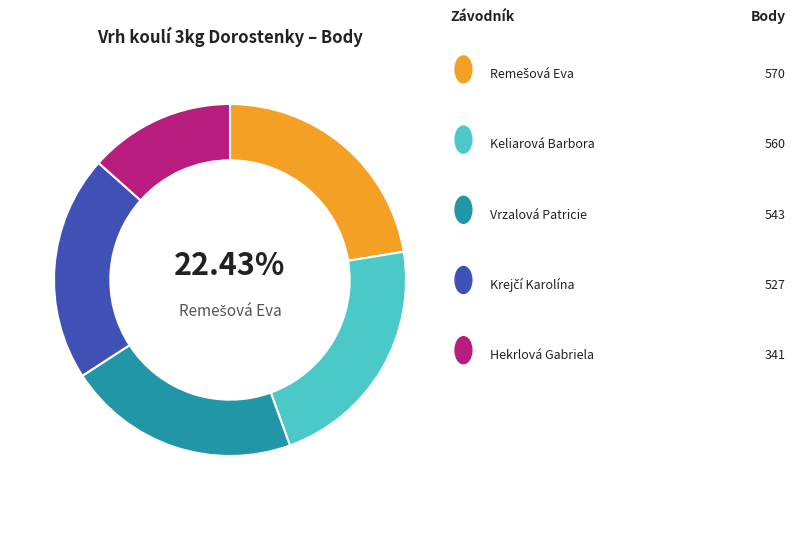

Does any single category account for the majority?

No